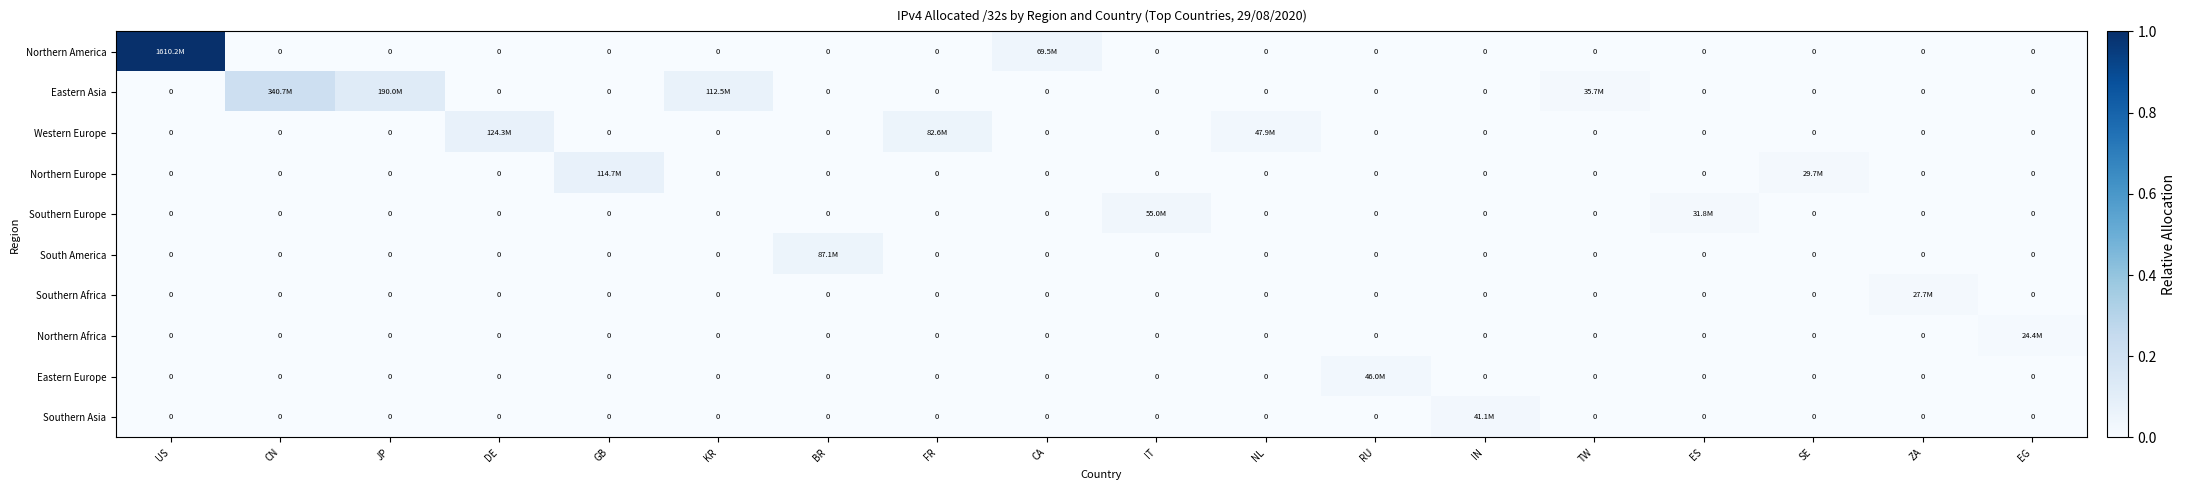

What is the difference between the maximum and minimum values in the Northern Europe series?

0.1